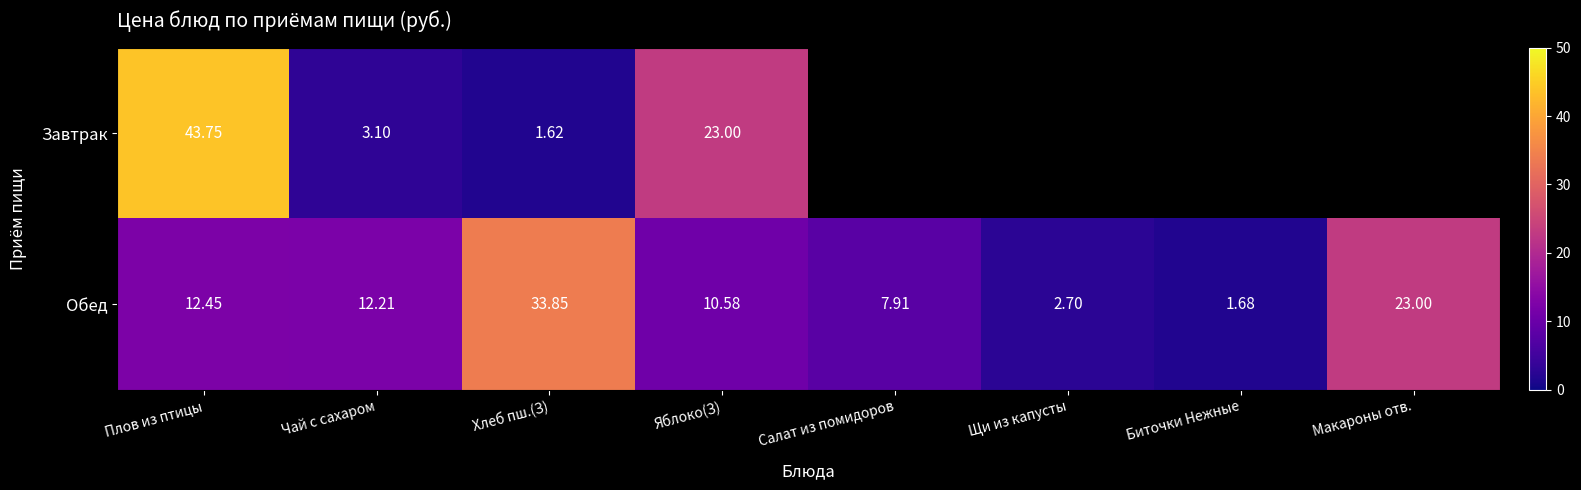

Rank the categories by Обед value from highest to lowest.

Хлеб пш.(З), Макароны отв., Плов из птицы, Чай с сахаром, Яблоко(З), Салат из помидоров, Щи из капусты, Биточки Нежные